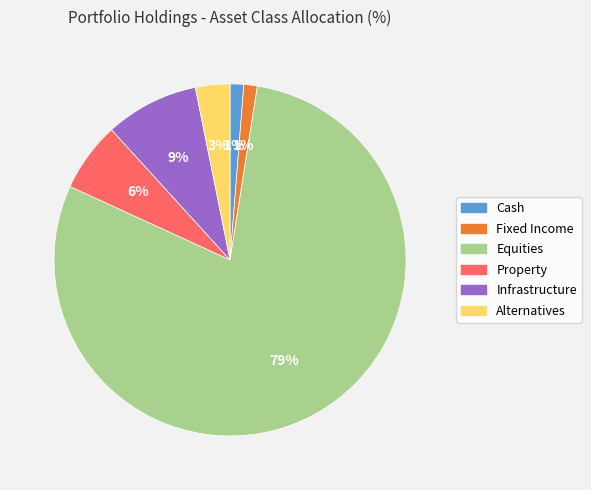

Between Property and Infrastructure, which is larger?

Infrastructure